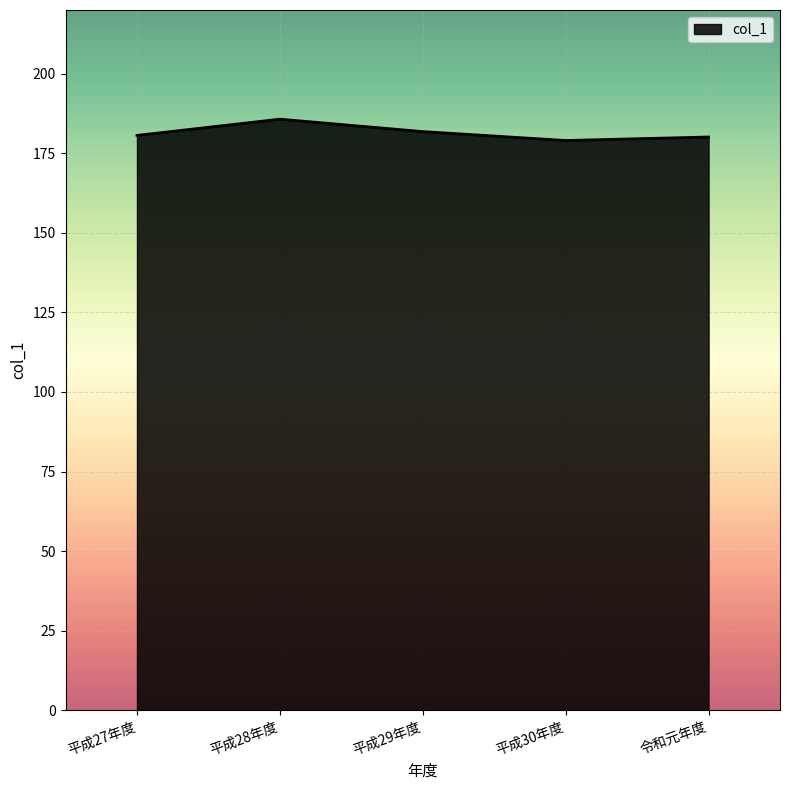

The chart shows a value of 315.2 at 平成28年度. True or false?

False